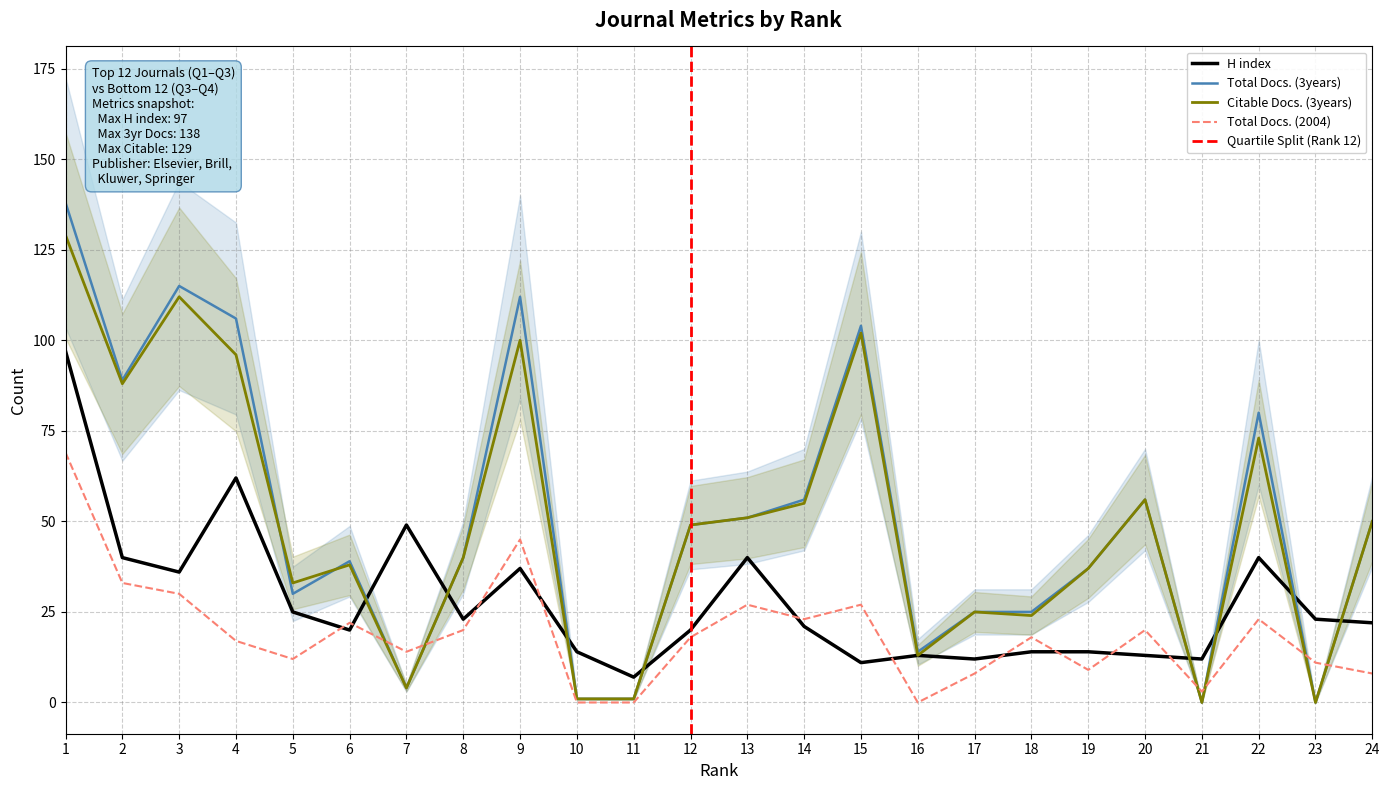

At which category is the sum across all series the highest?

1